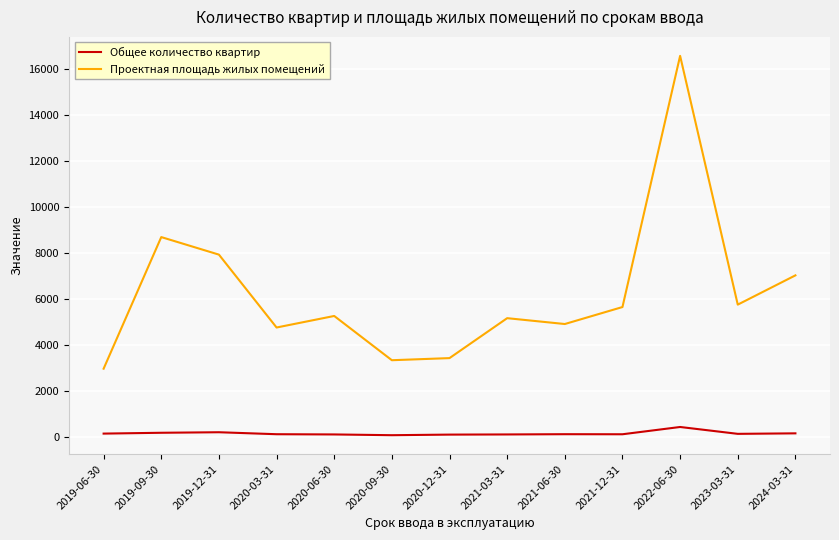

True or false: Проектная площадь жилых помещений has a value of 2949 at 2023-03-31.

False